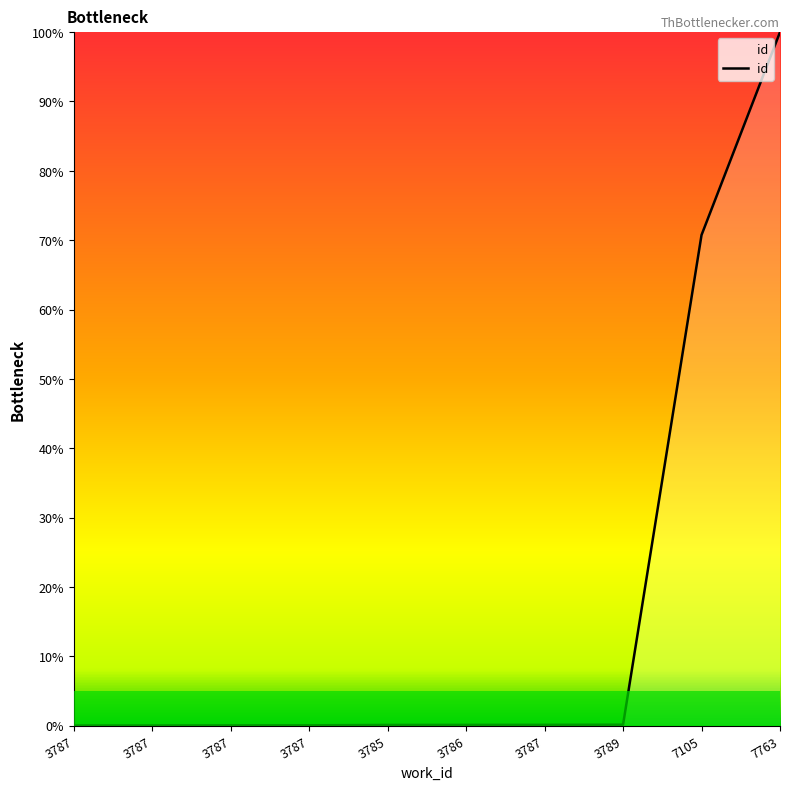

Count the number of categories in the chart.

10